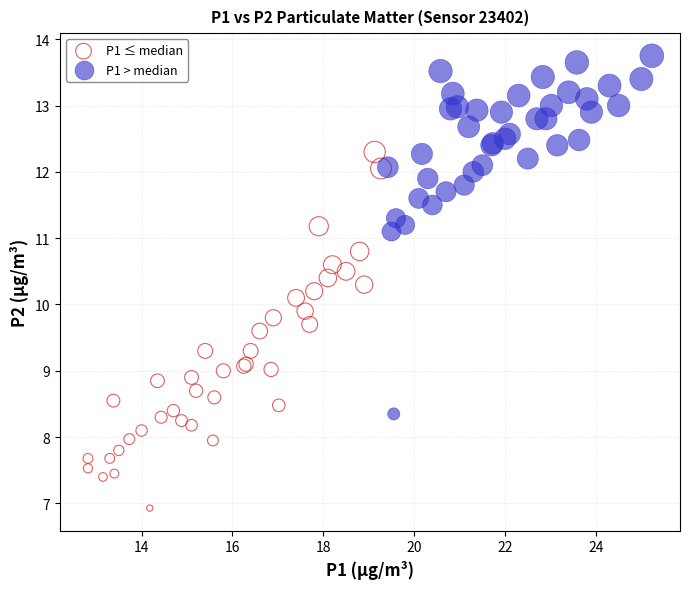

Which series contains the lowest Y value?

P1 ≤ median